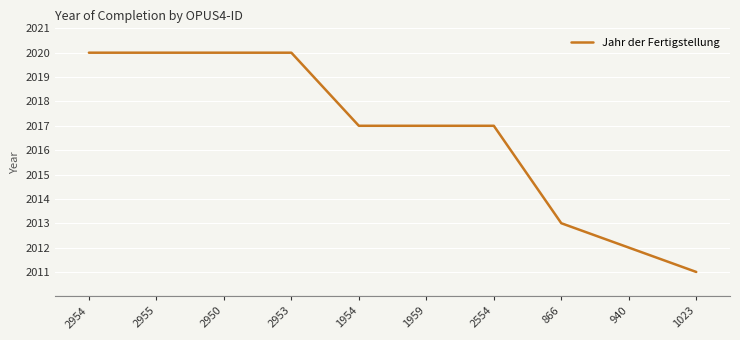

Count the number of data series in this chart.

1